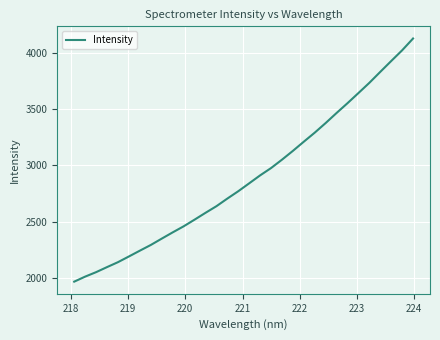

What is the difference between the maximum and minimum values?

2157.0